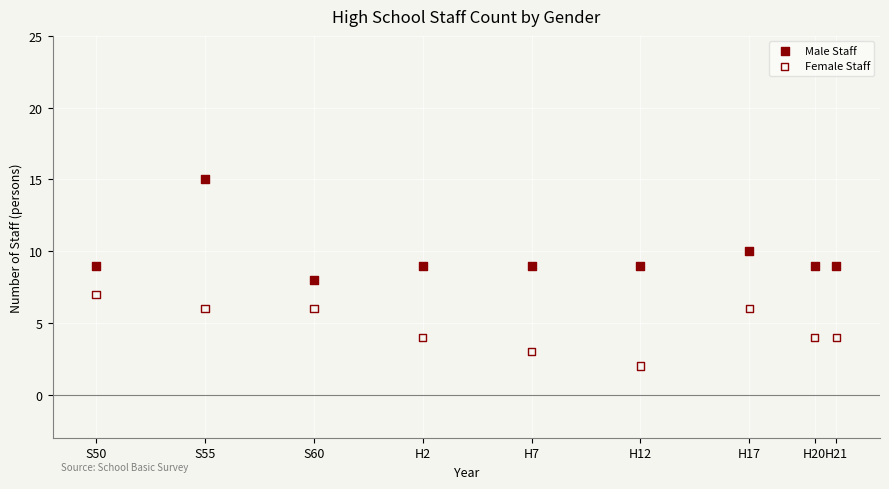

Which series reaches the minimum Y coordinate?

Female Staff